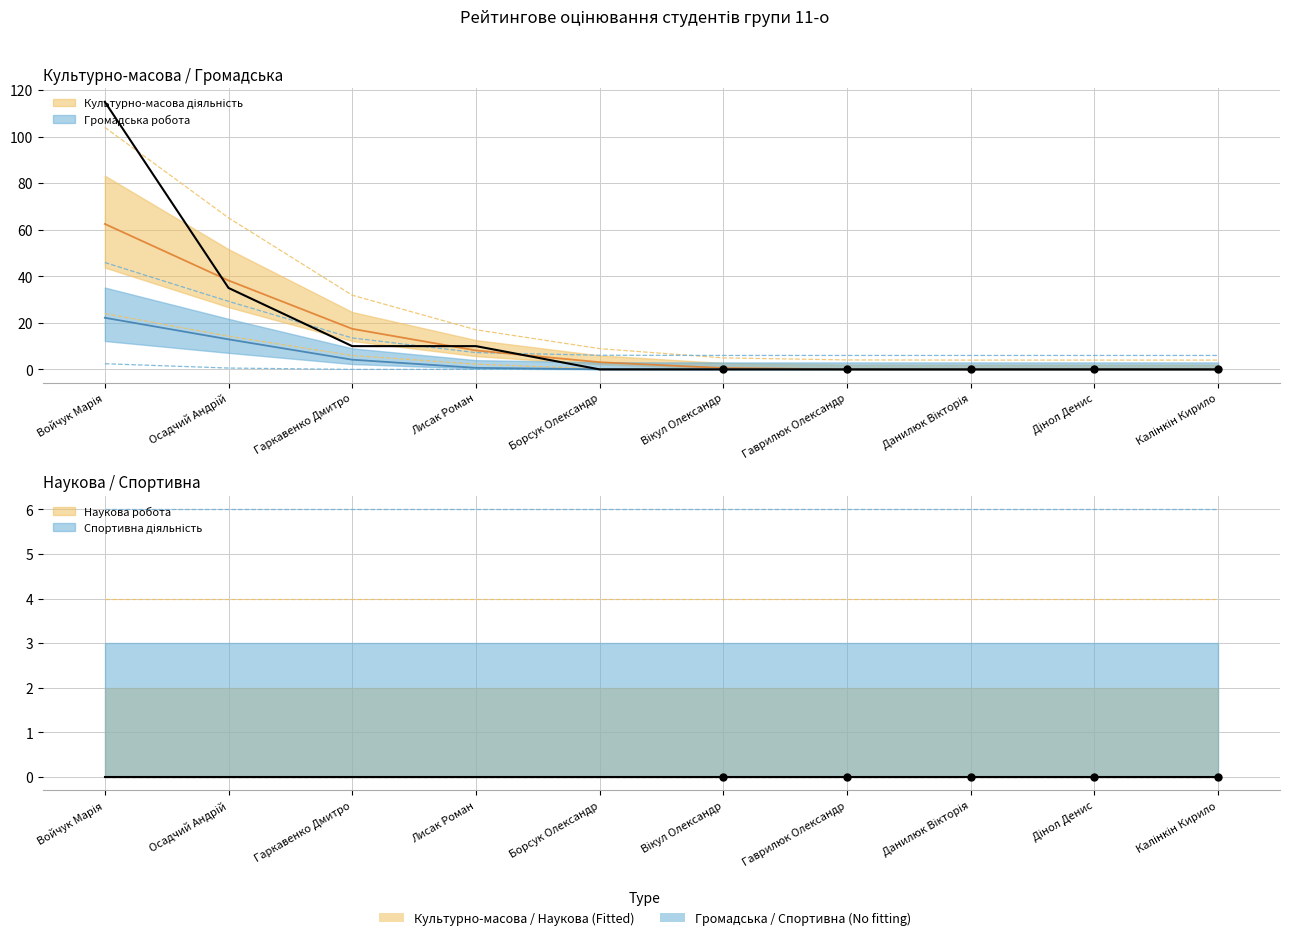

What is the difference between the Культурно-масова діяльність values at Борсук Олександр and Войчук Марія?

115.0